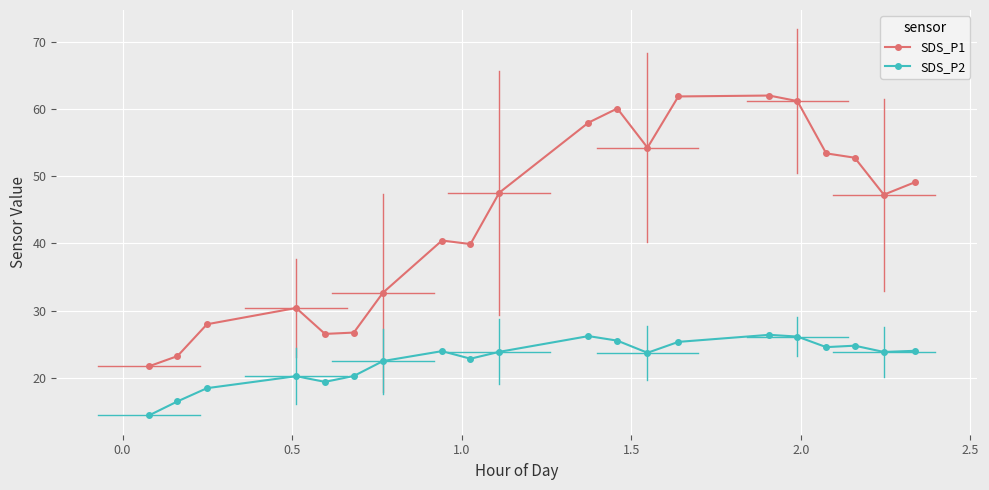

Which series has the widest spread of values?

SDS_P1